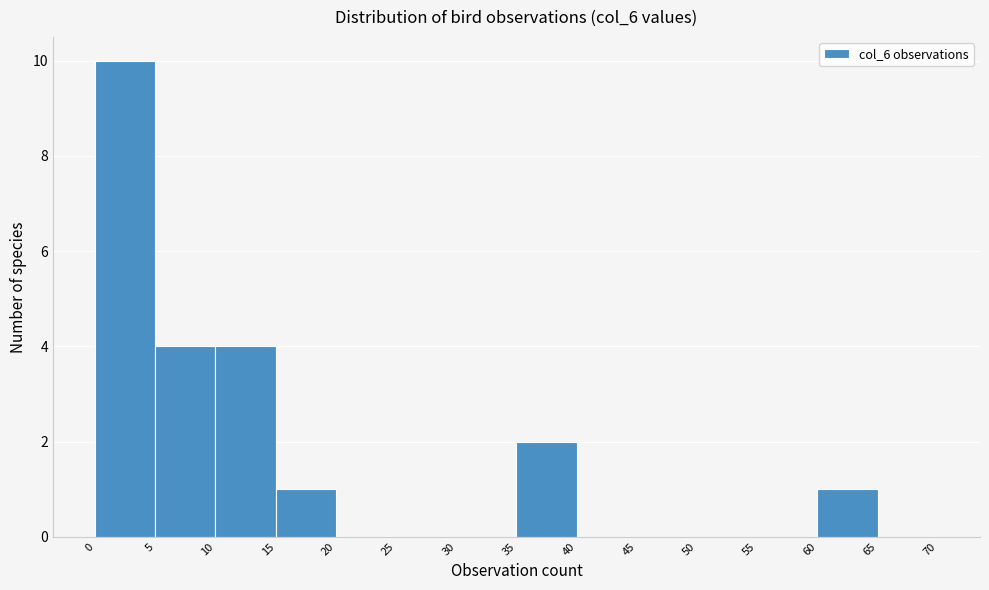

What is the height of the bar covering 35 to 40 on the x-axis? The values are not printed on the chart, so give them approximately, as read against the axis.

2